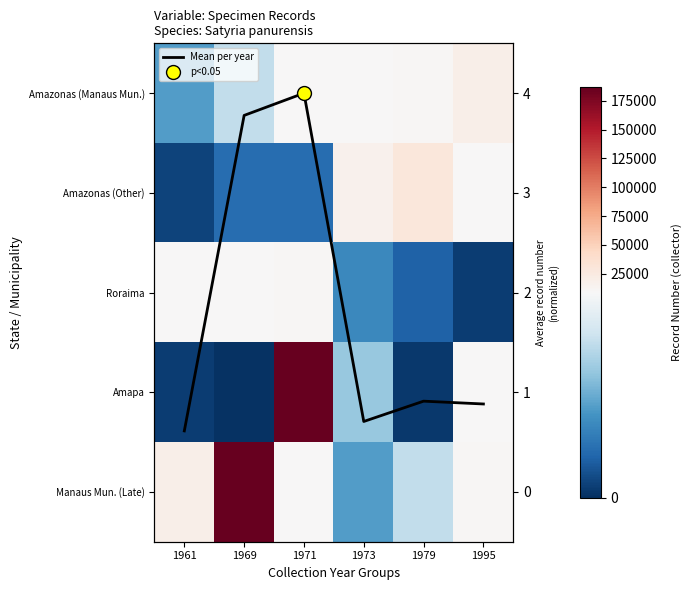

At which label does Roraima reach its peak?

1971